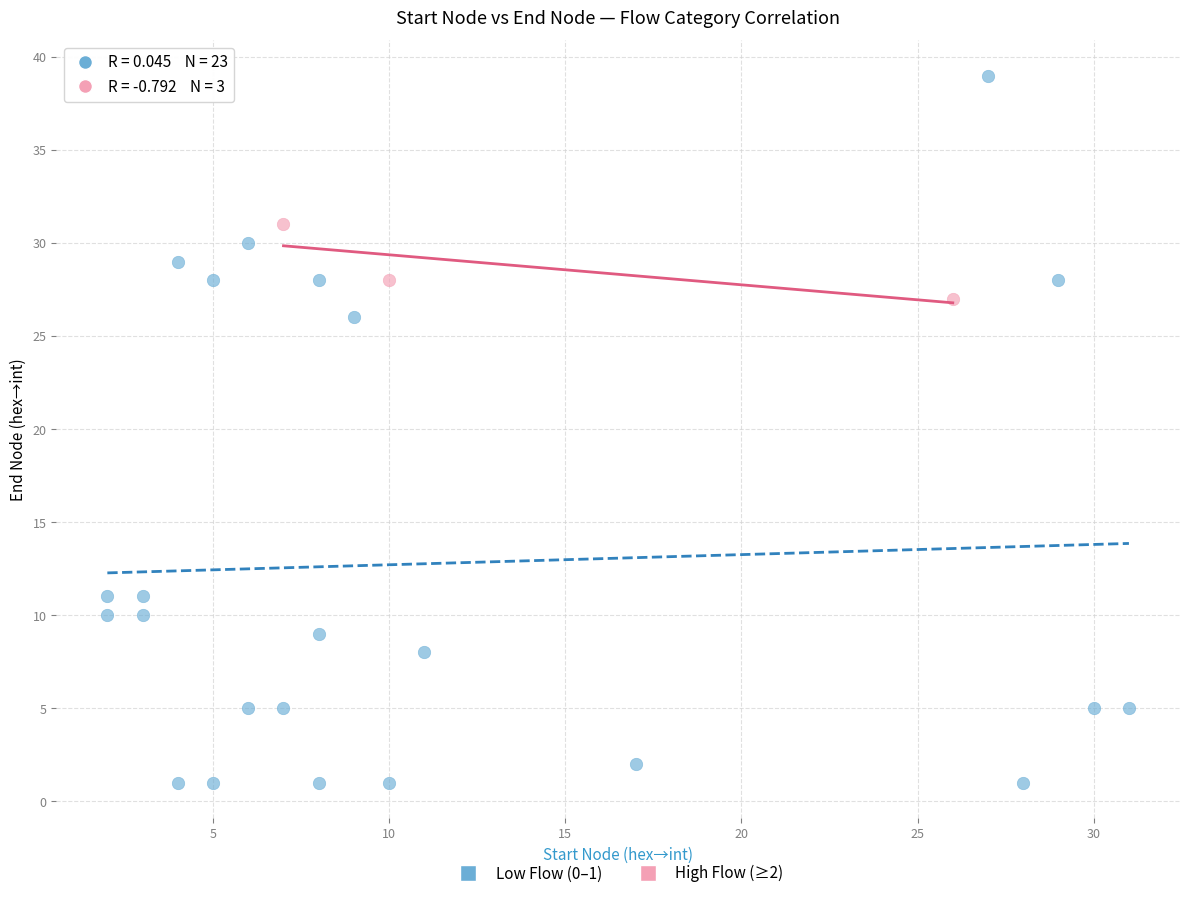

Which series contains the highest Y value?

Low Flow (0–1)